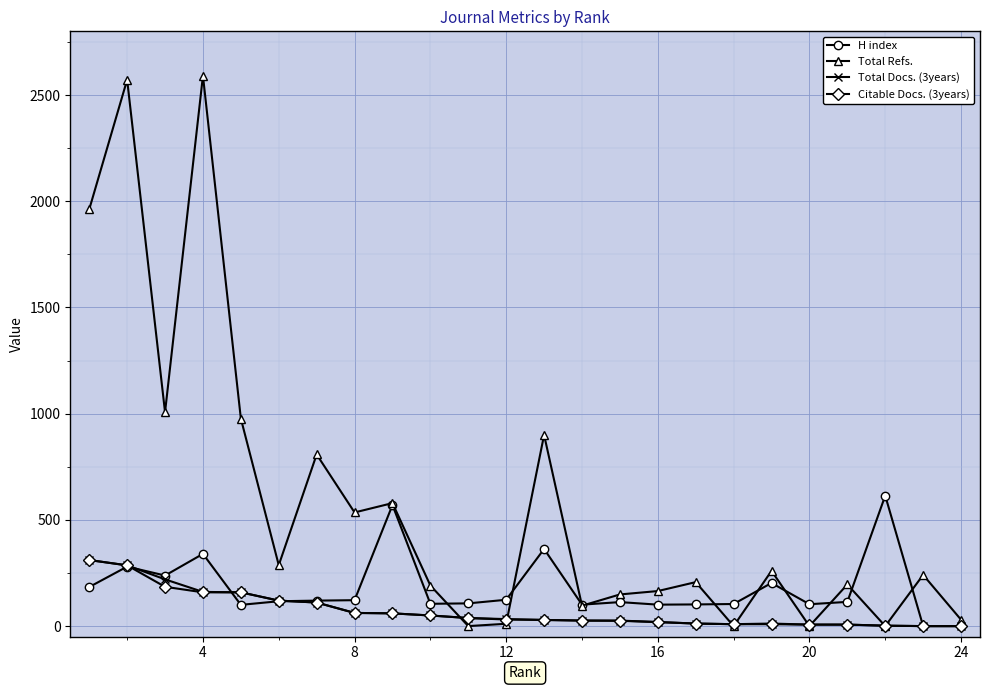

Which series has the largest total across all categories?

Total Refs.